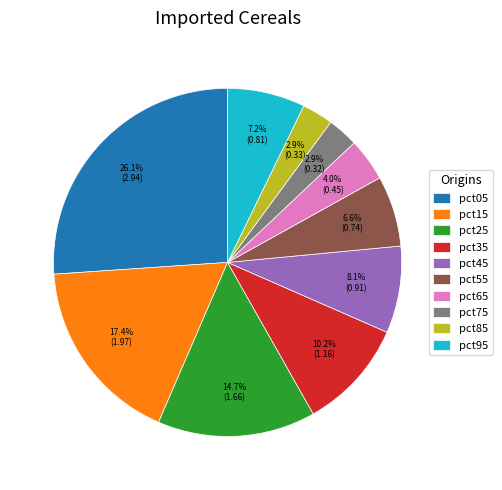

To the nearest percent, what is the combined percentage of pct05 and pct35?

36%